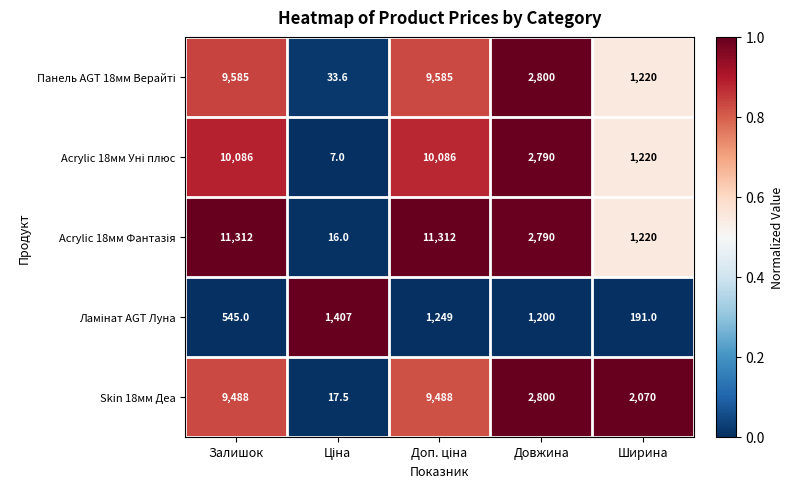

What is the total value across all series at Довжина?

12380.0